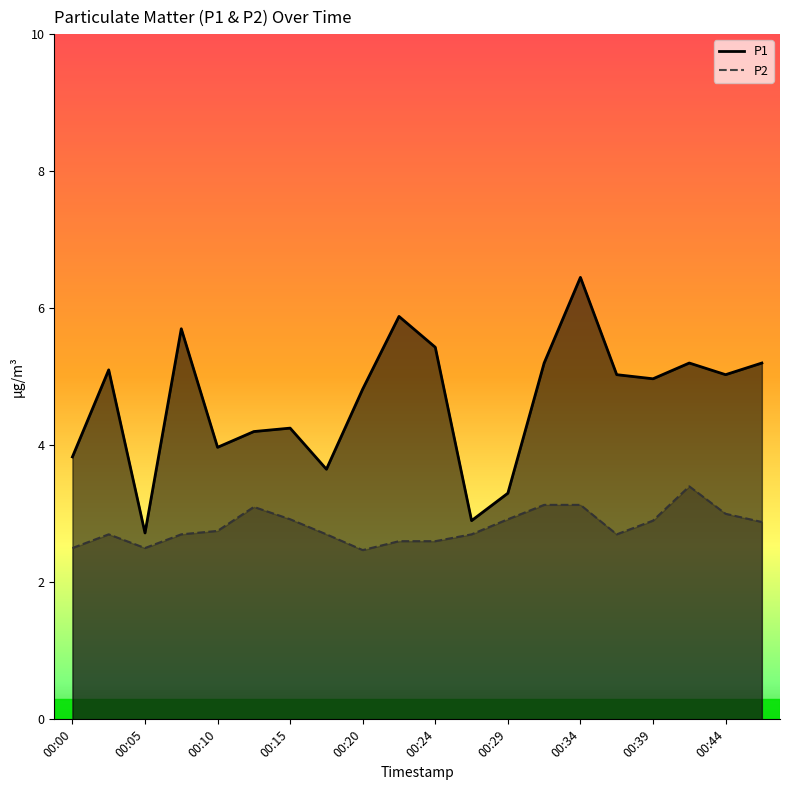

In P1, how many points are higher than both neighbors (excluding endpoints)?

6